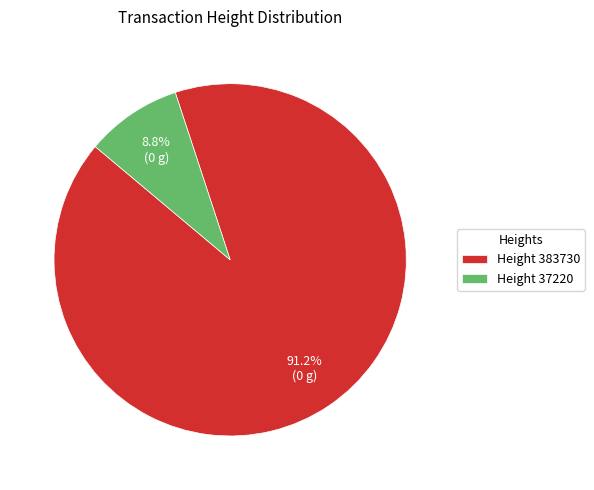

What is the largest slice in the pie chart?

Height 383730